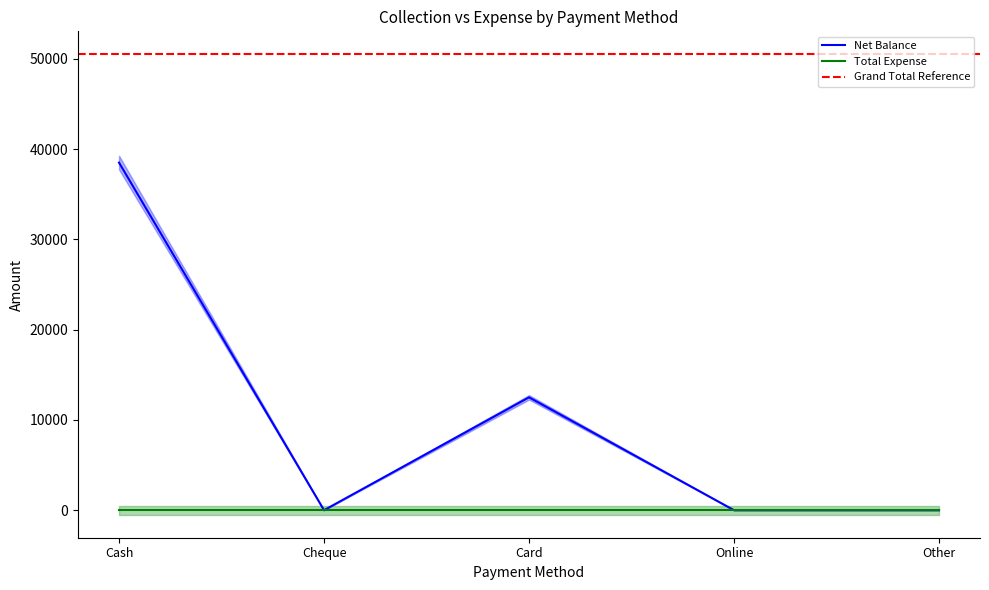

Is this an area chart (filled region under the line)?

No